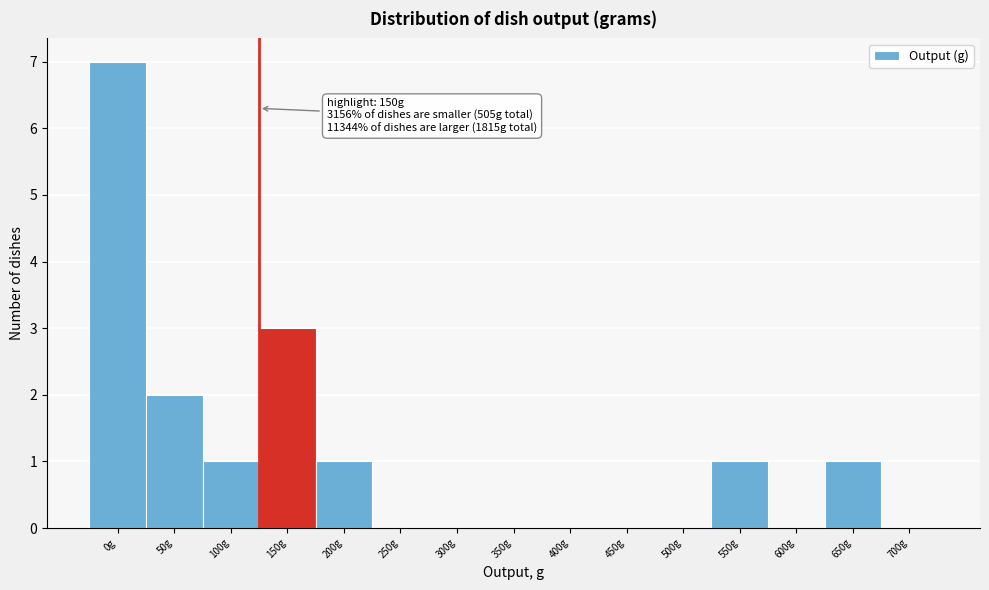

Reading left to right, transcribe all the data shown in this chart.

0g=7	50g=2	100g=1	150g=3	200g=1	250g=0	300g=0	350g=0	400g=0	450g=0	500g=0	550g=1	600g=0	650g=1	700g=0